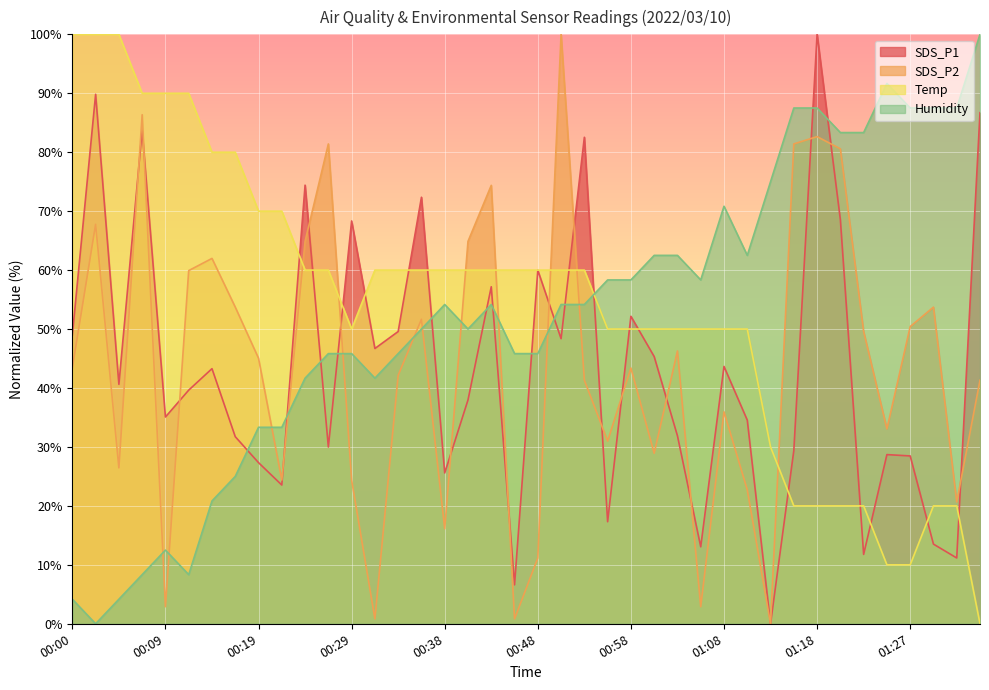

What is the sum of the SDS_P1 values at 00:04 and 00:51?

89.0